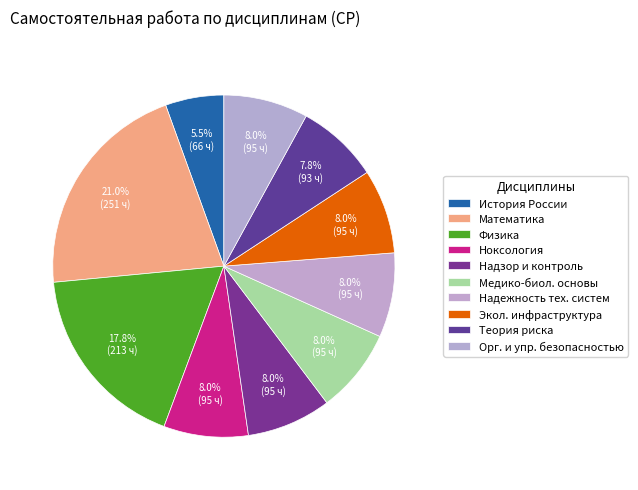

Is there any slice that represents more than half of the pie?

No